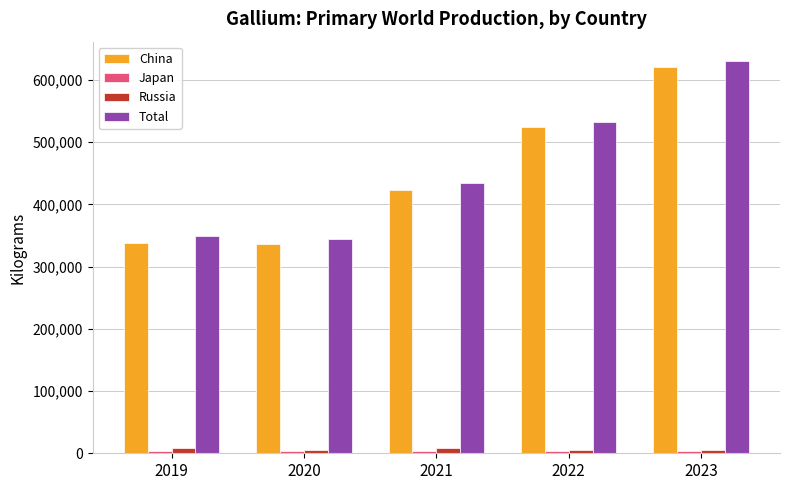

Count the number of categories in the chart.

5